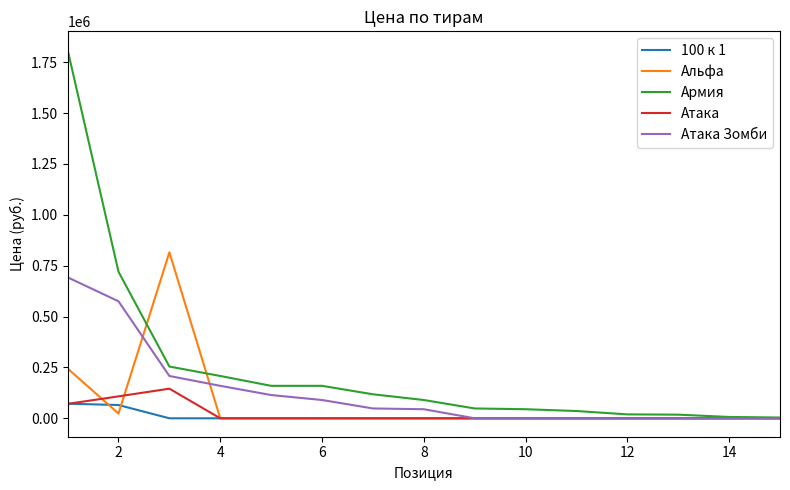

Which series has the largest range (max minus min)?

Армия